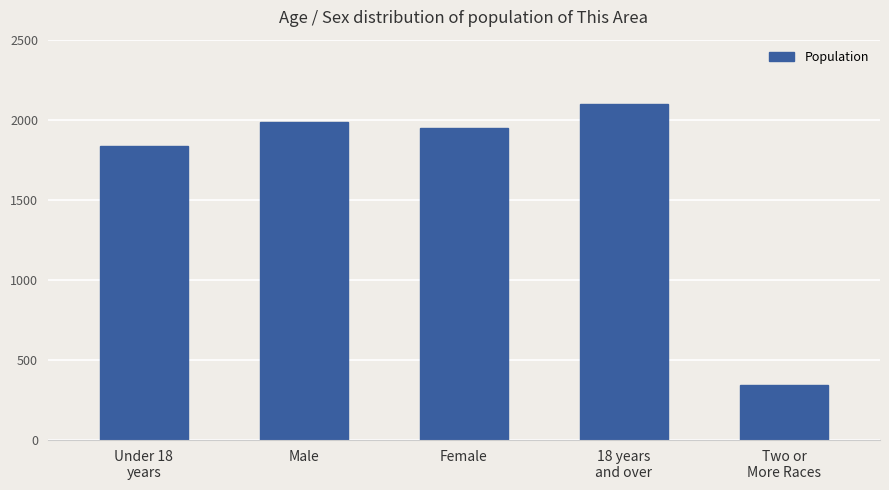

How many bars are there in total?

5